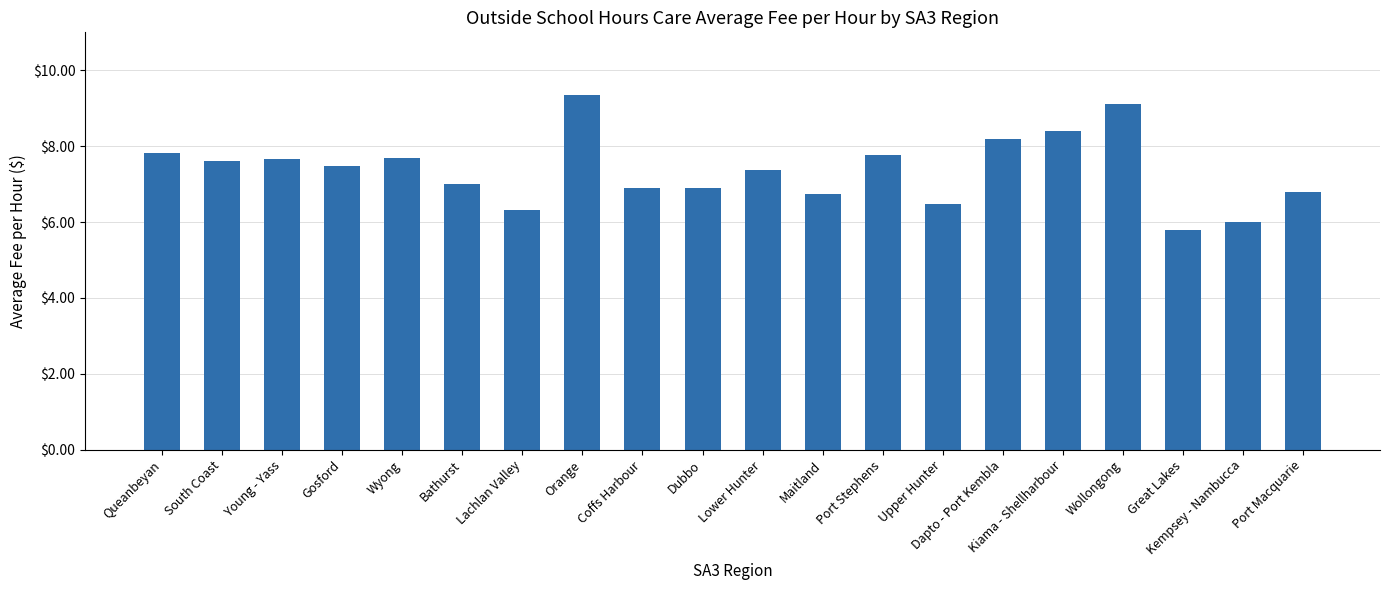

How many series are shown in this chart?

1